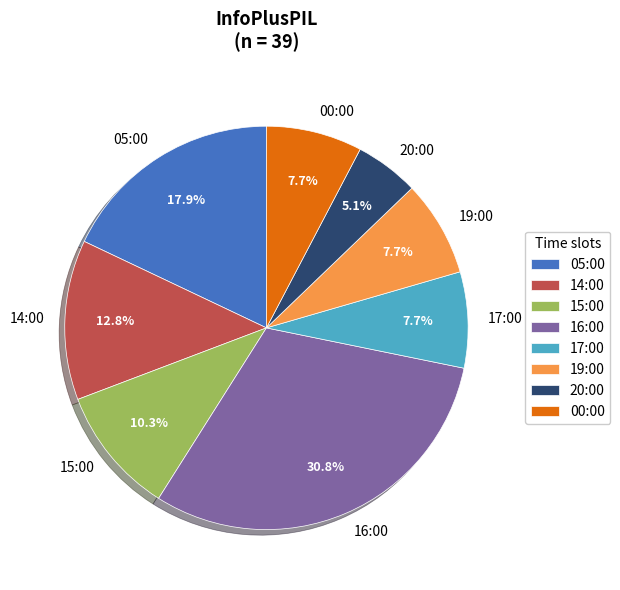

To the nearest percent, what is the combined percentage of 05:00 and 00:00?

26%